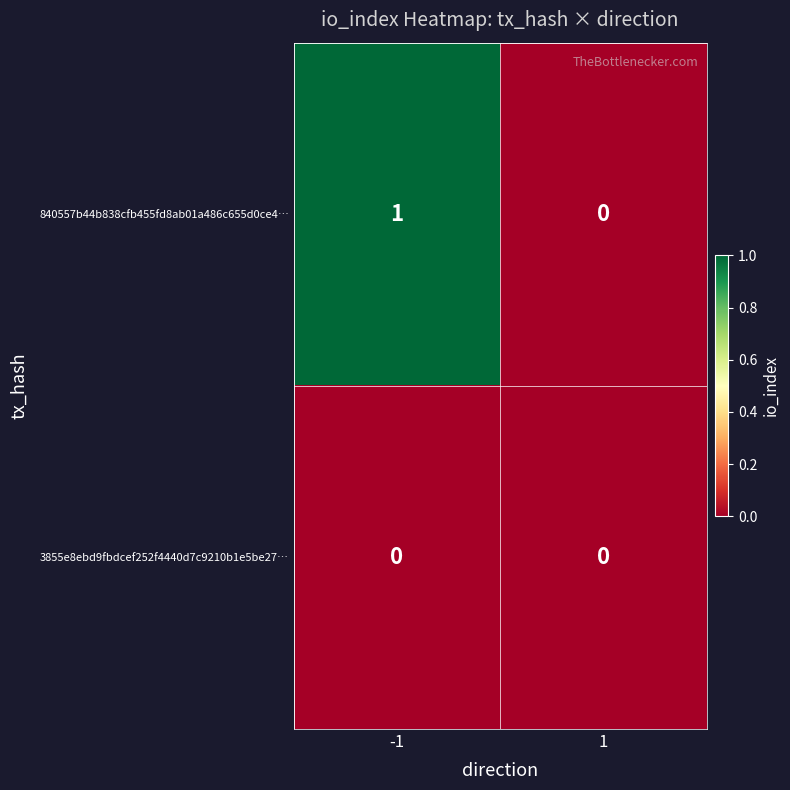

Between -1 and 1, which series saw the biggest shift?

840557b44b838cfb455fd8ab01a486c655d0ce4…